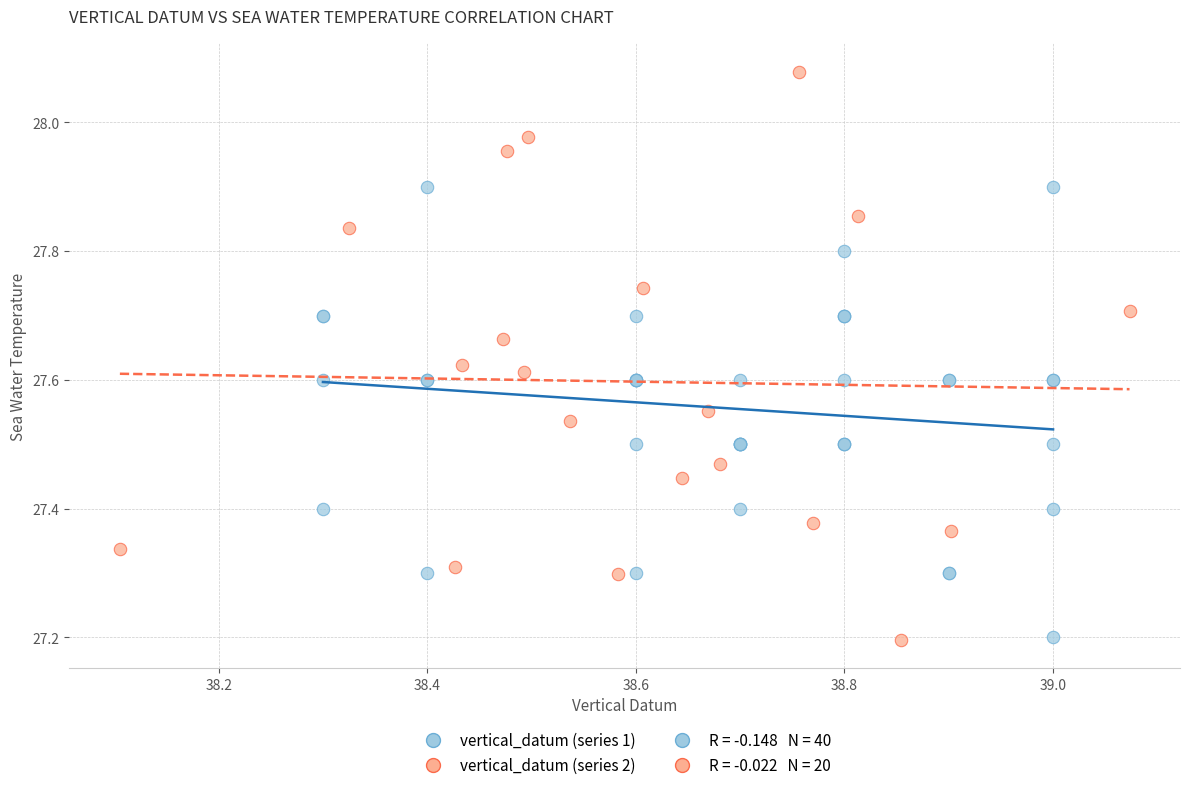

Which series contains the highest Y value?

vertical_datum (series 2)